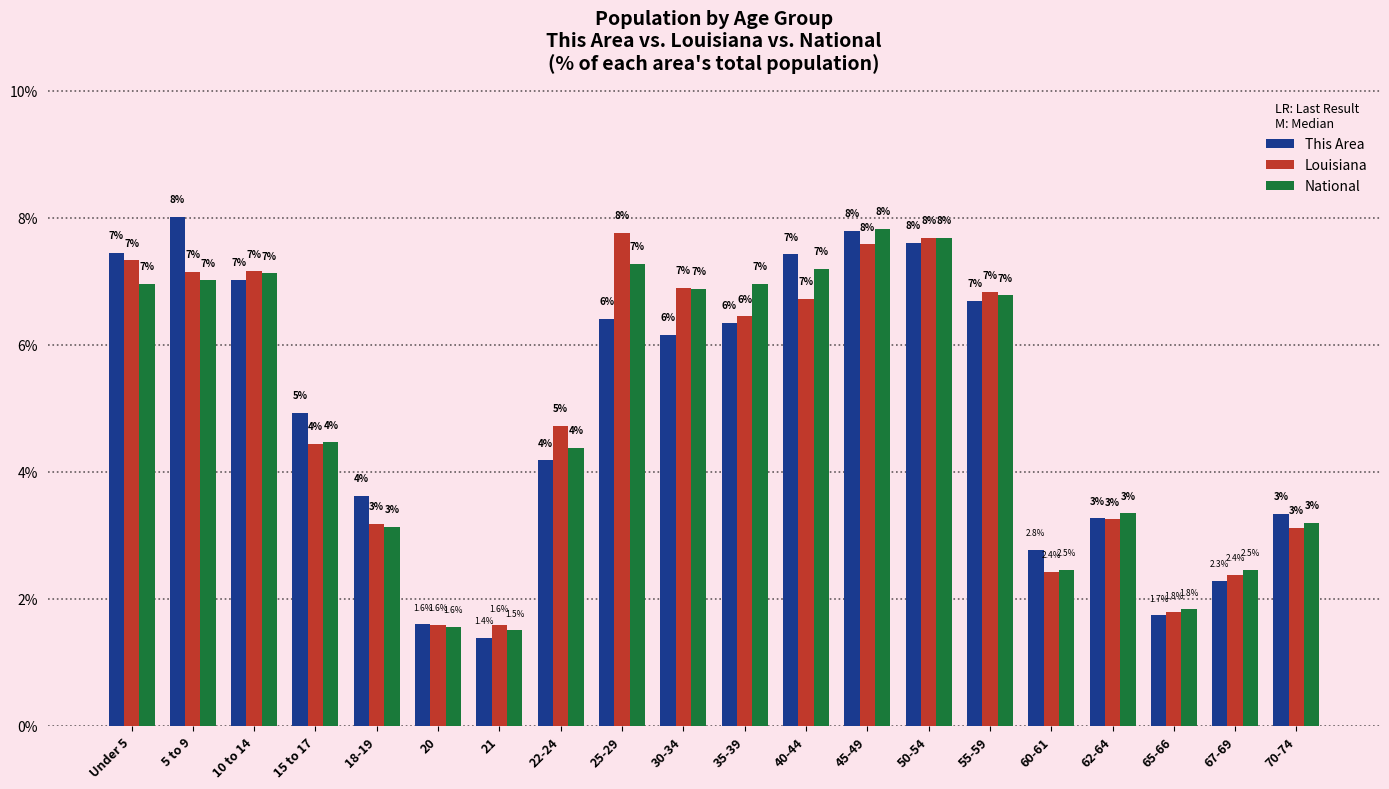

How many bars are there in each group?

3